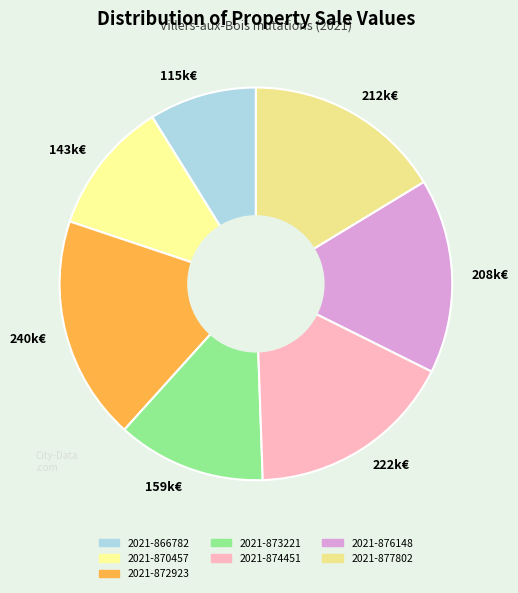

Which slice is the smallest?

115k€